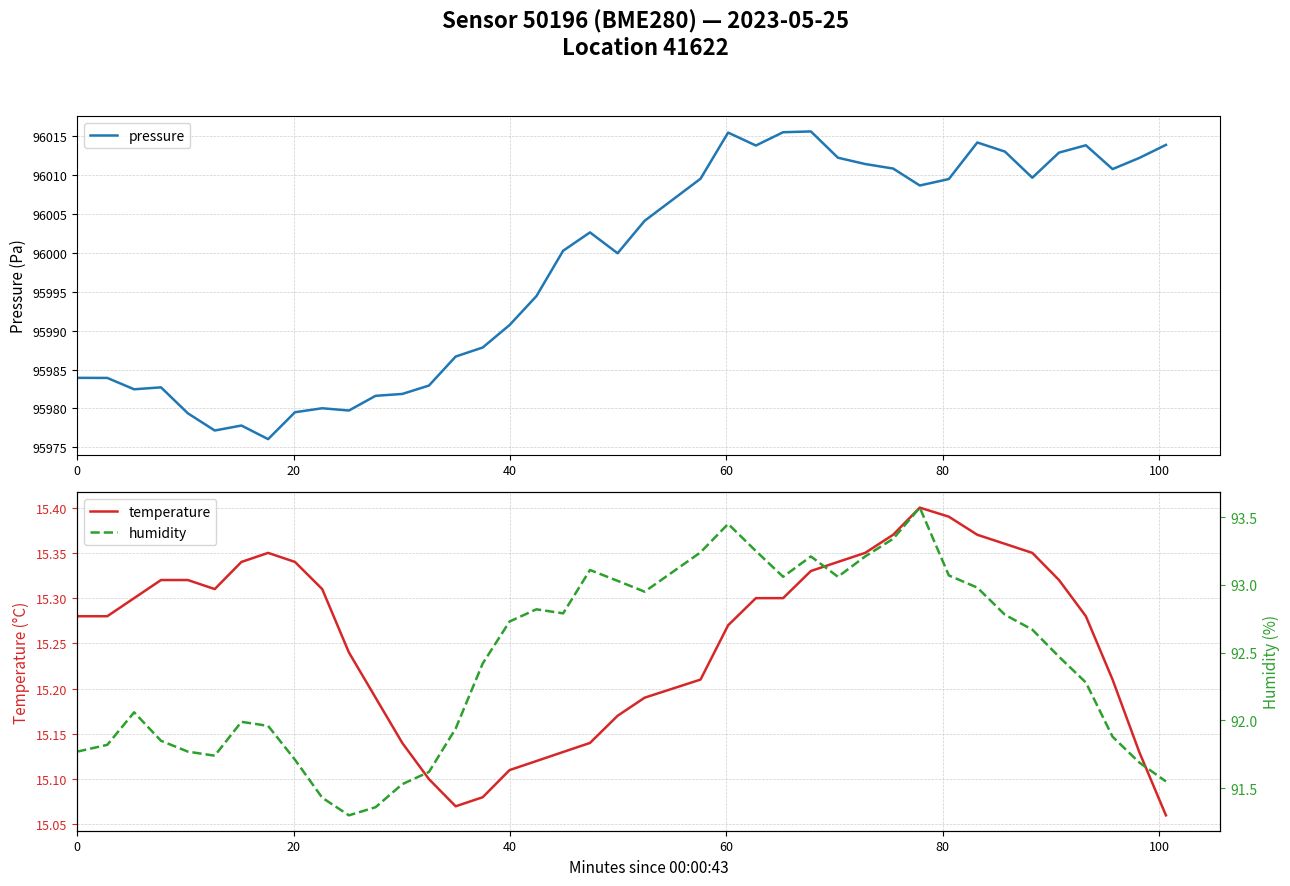

What is the highest value of the pressure series?

96015.6